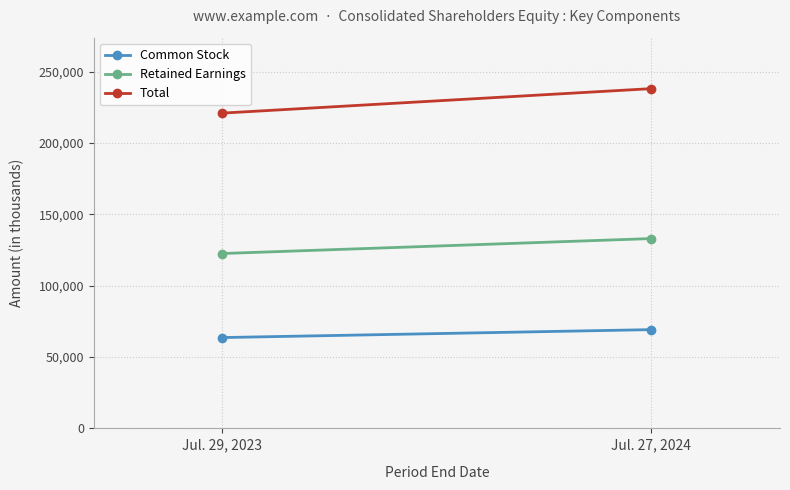

List the series in order of their overall mean, lowest first.

Common Stock, Retained Earnings, Total